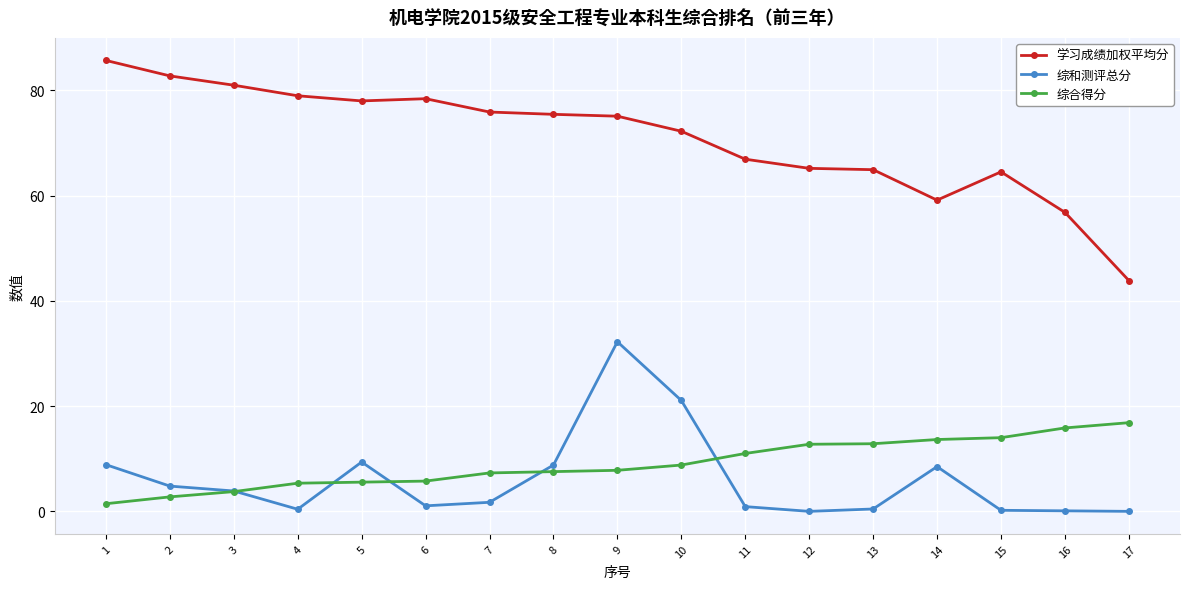

What is the average value of the 综和测评总分 series?

6.0